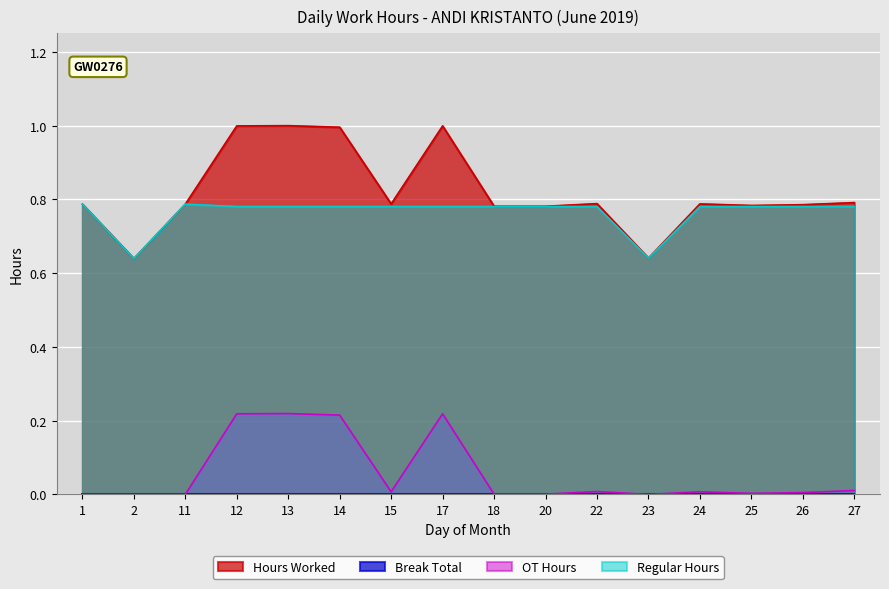

True or false: OT Hours has a value of 0.0 at 24.

True